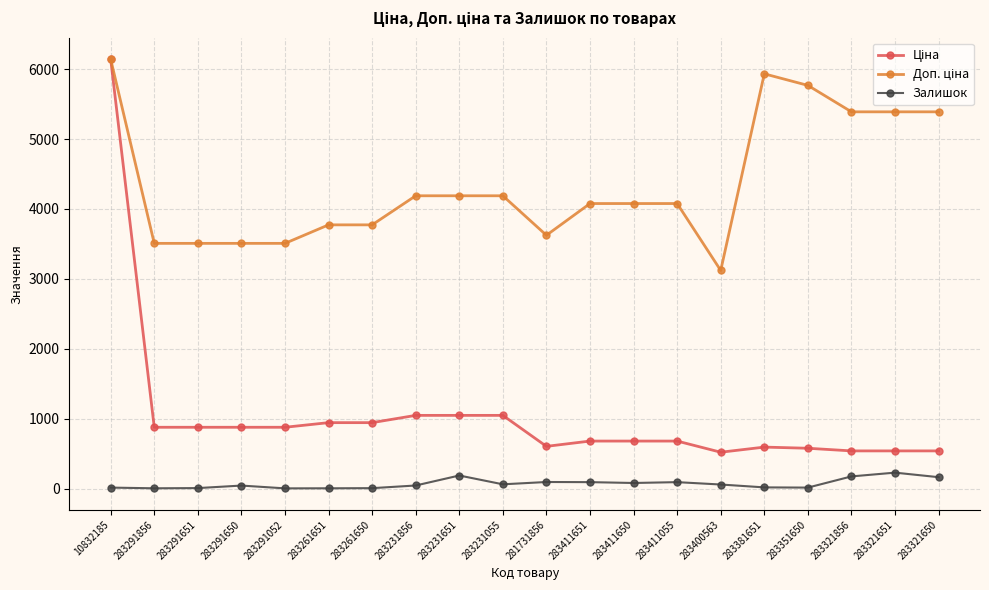

At which category is the sum across all series the highest?

10832185